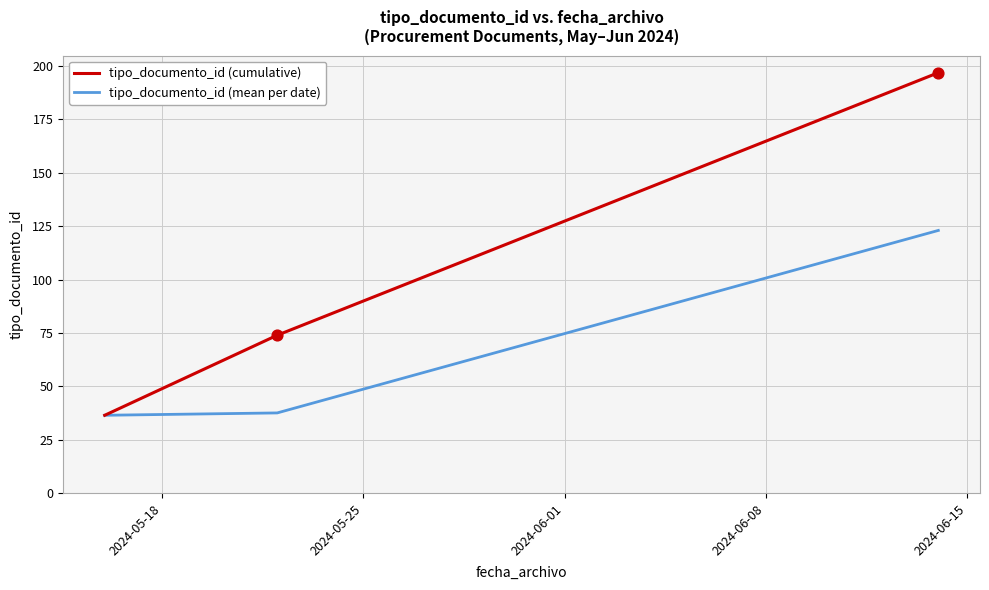

Which series has the largest range (max minus min)?

tipo_documento_id (cumulative)